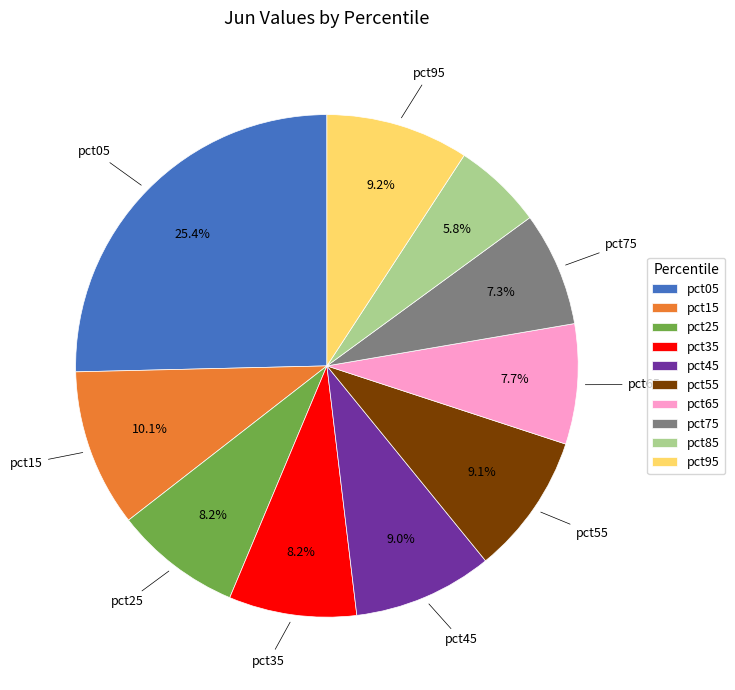

What is the largest slice in the pie chart?

pct05